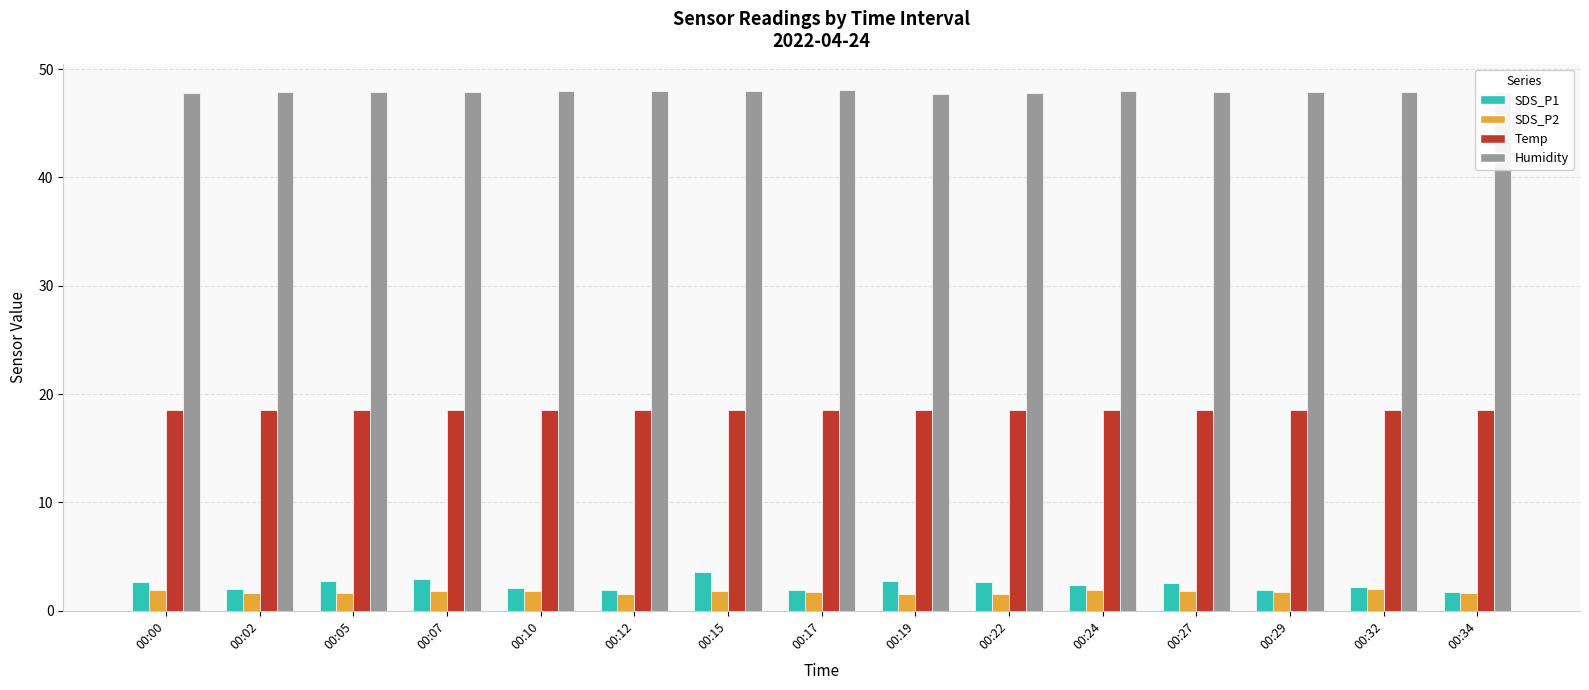

What is the sum of all Humidity values?

718.7